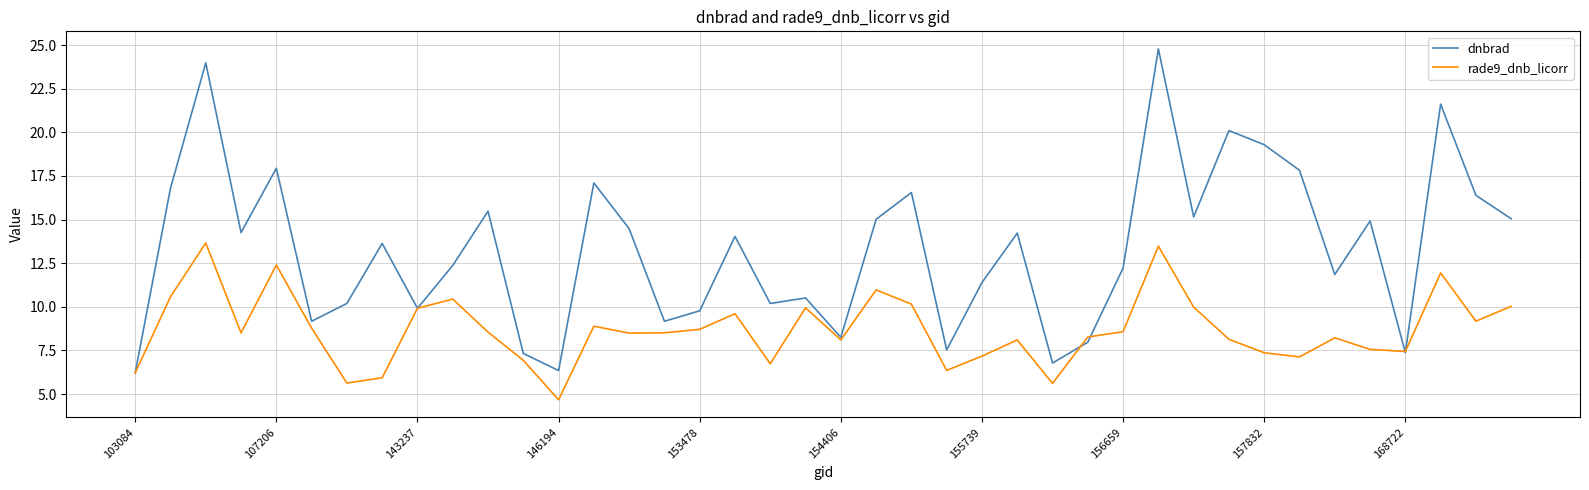

Which series has the largest range (max minus min)?

dnbrad